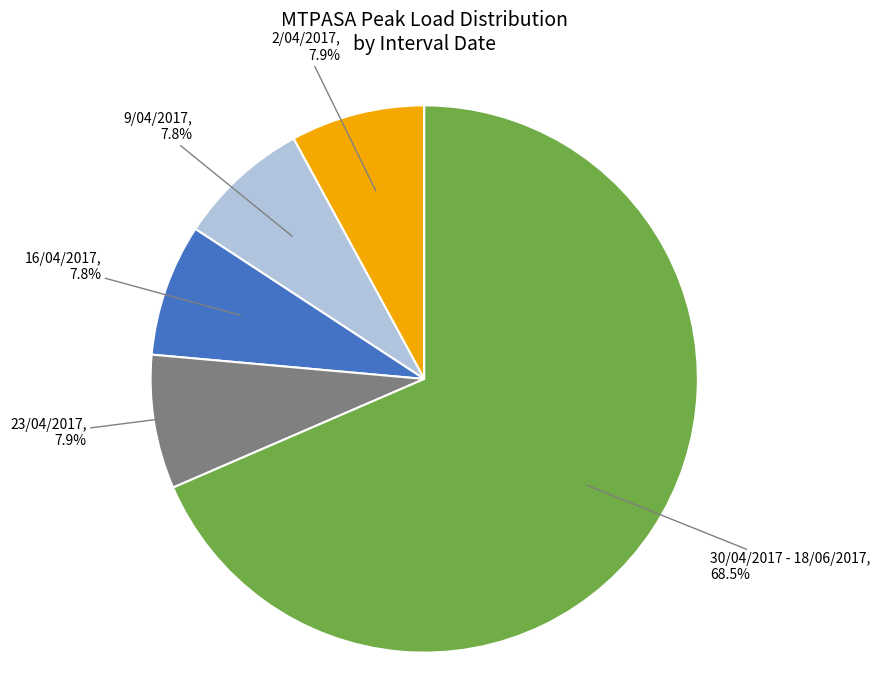

Count the number of slices in the pie.

5